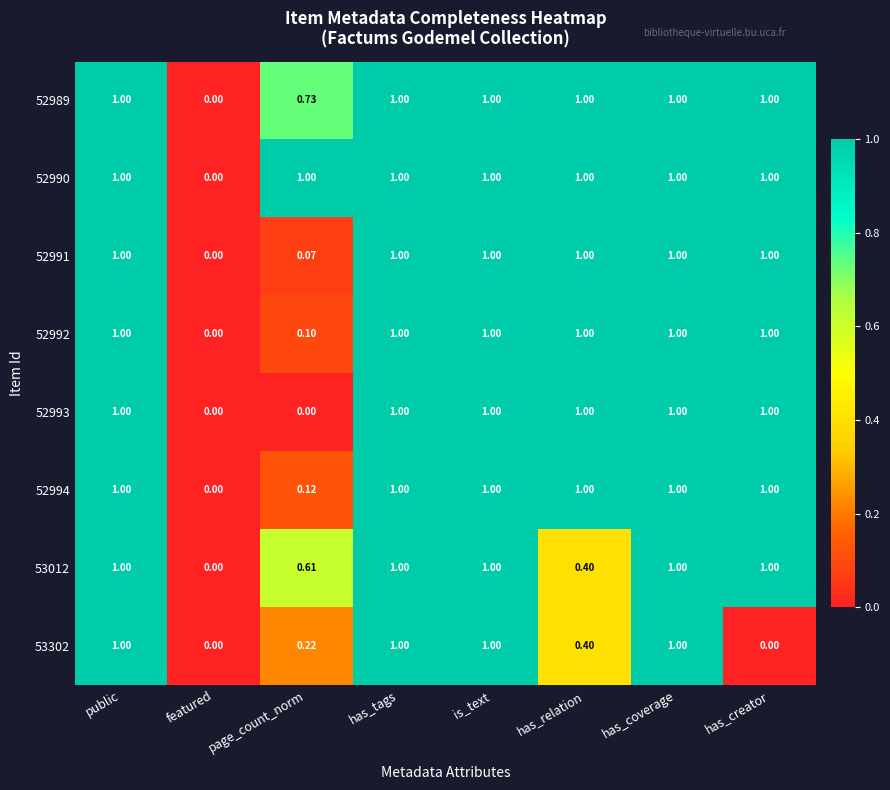

Is the value of 52993 at featured greater than the value of 53302 at has_coverage?

No